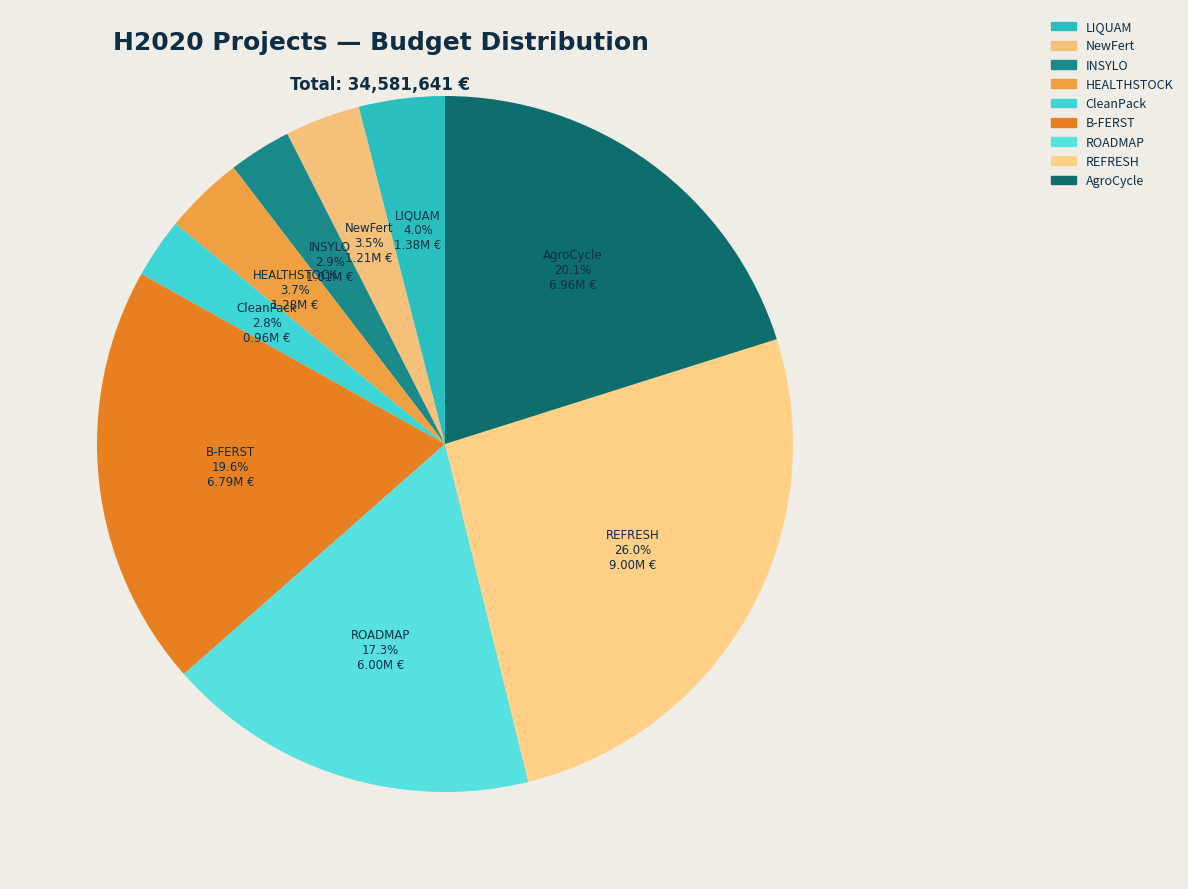

How many segments does this pie chart have?

9